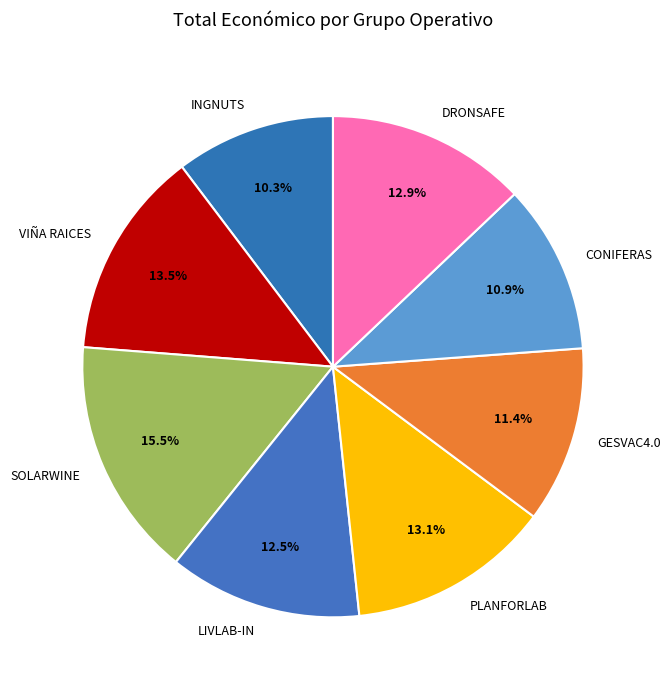

What is the smallest slice in the pie chart?

INGNUTS